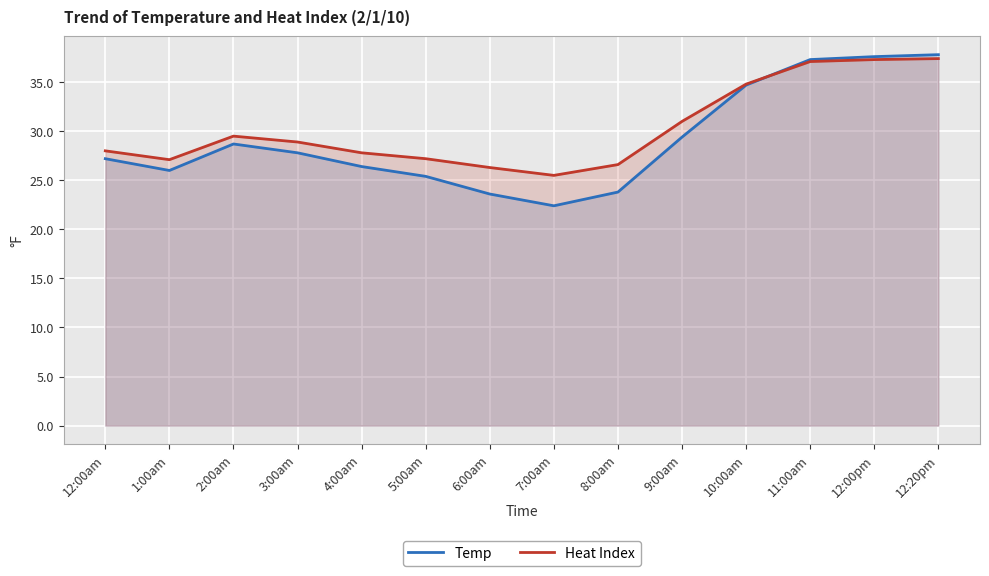

What is the highest value of the Heat Index series?

37.4